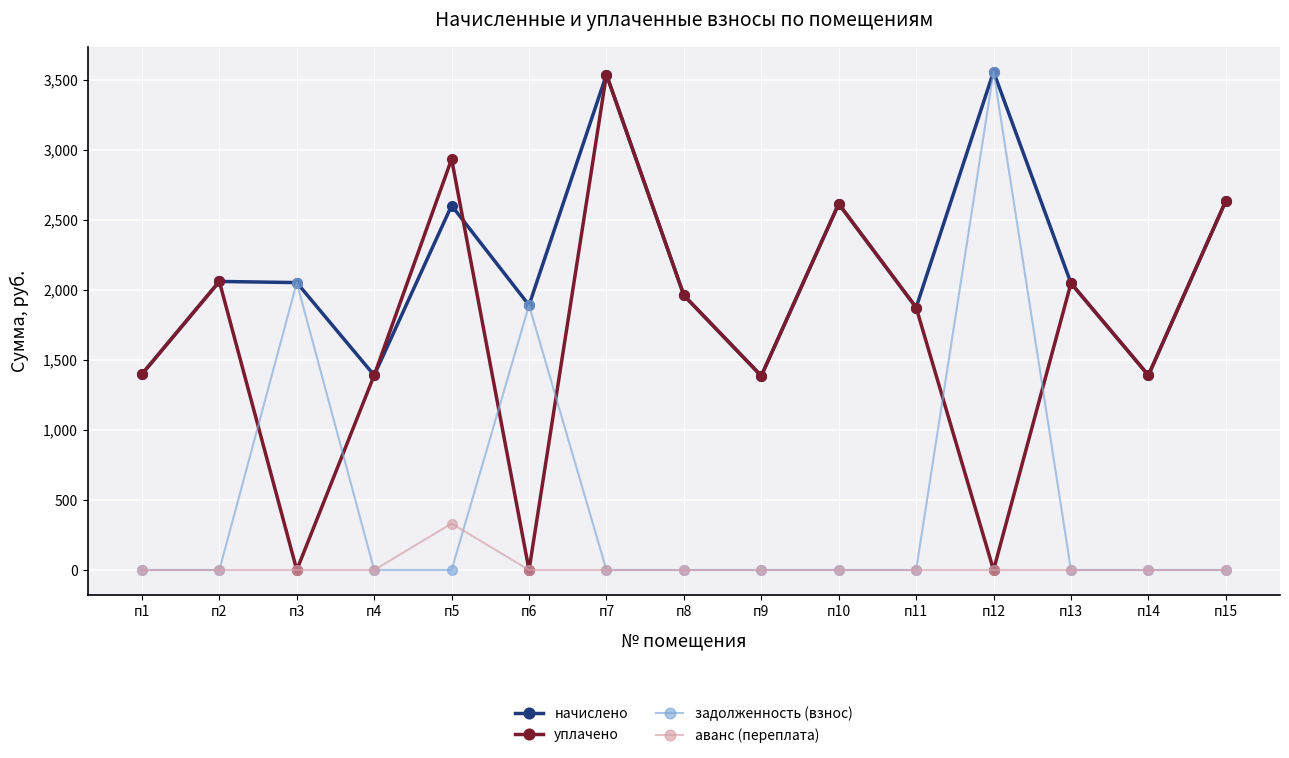

At which category does уплачено reach its first local peak?

п2